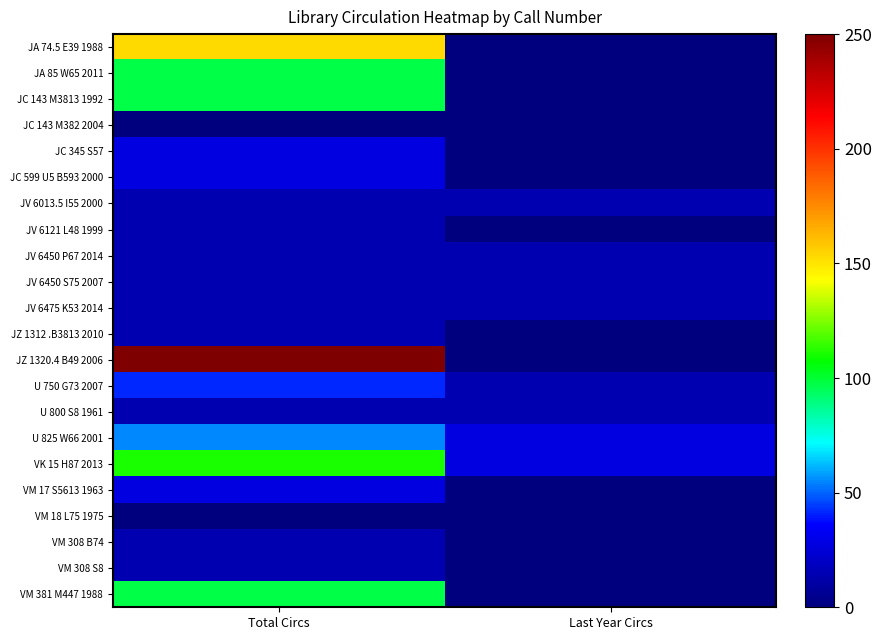

Between Total Circs and Last Year Circs, which is larger?

Total Circs